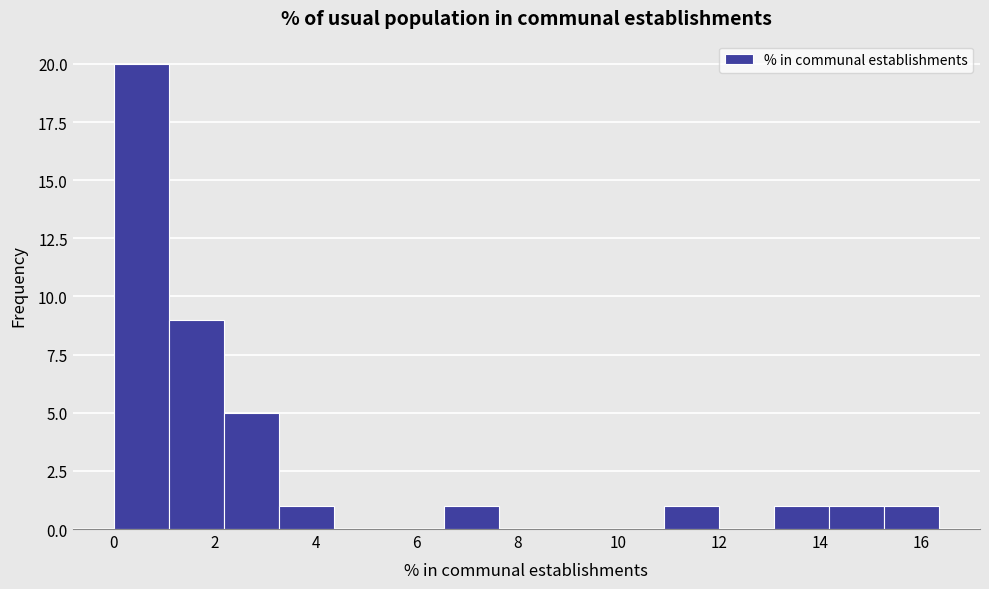

Which range on the x-axis has the tallest bar?

0.0 to 1.0